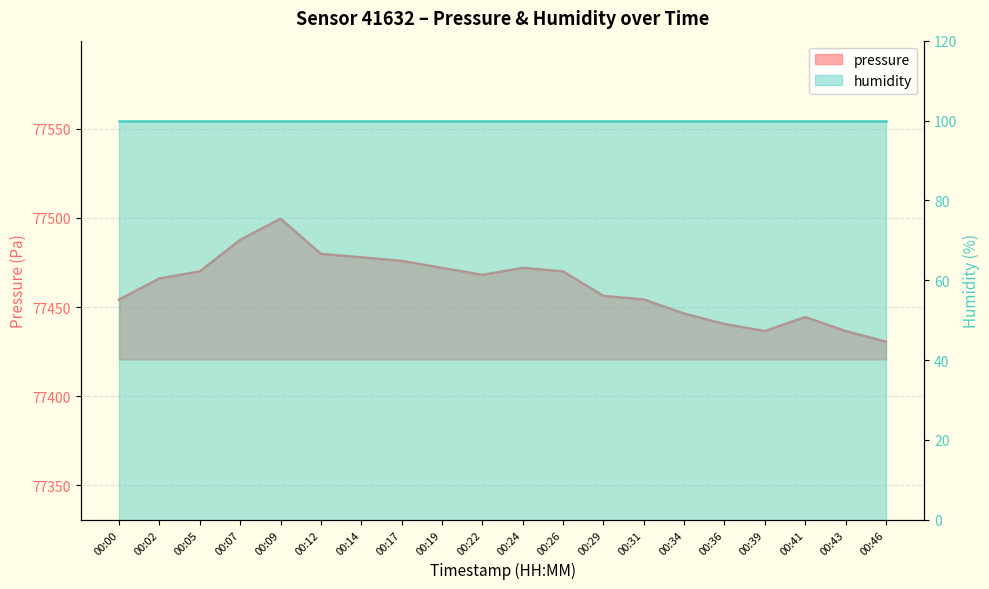

What is the ratio of the value at 00:36 to the value at 00:29?

1.0